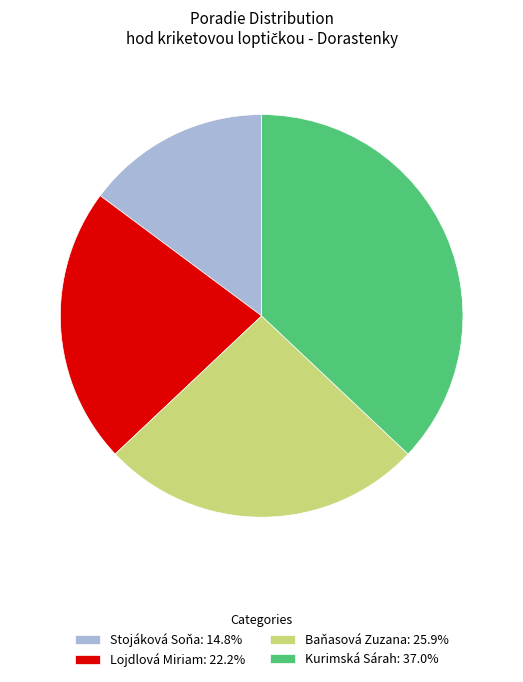

How many slices are in this pie chart?

4